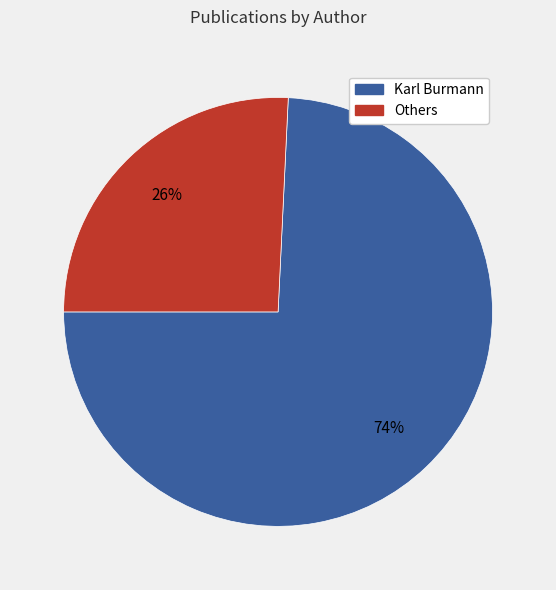

What percentage is the Others slice, to the nearest percent?

26%